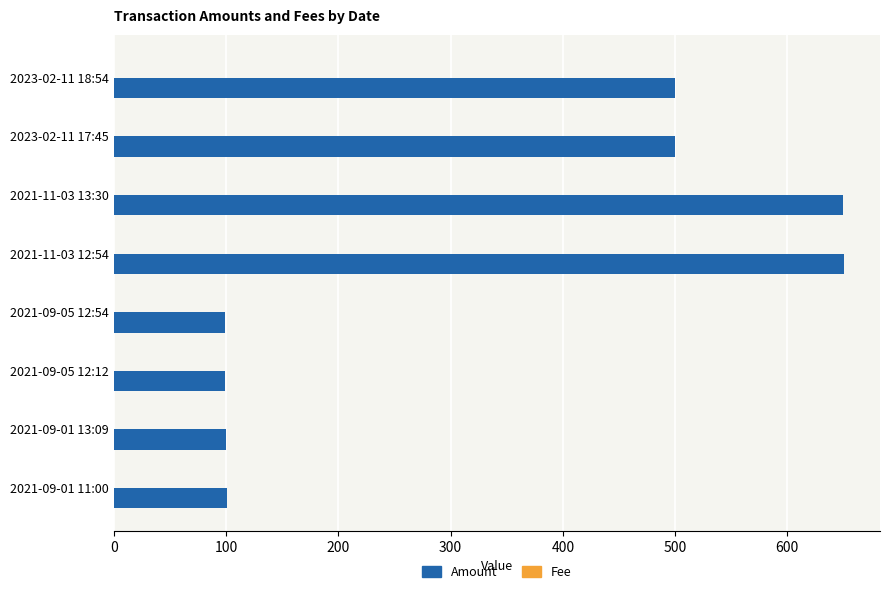

The value of Amount at 2021-09-01 13:09 is 42.1. True or false?

False